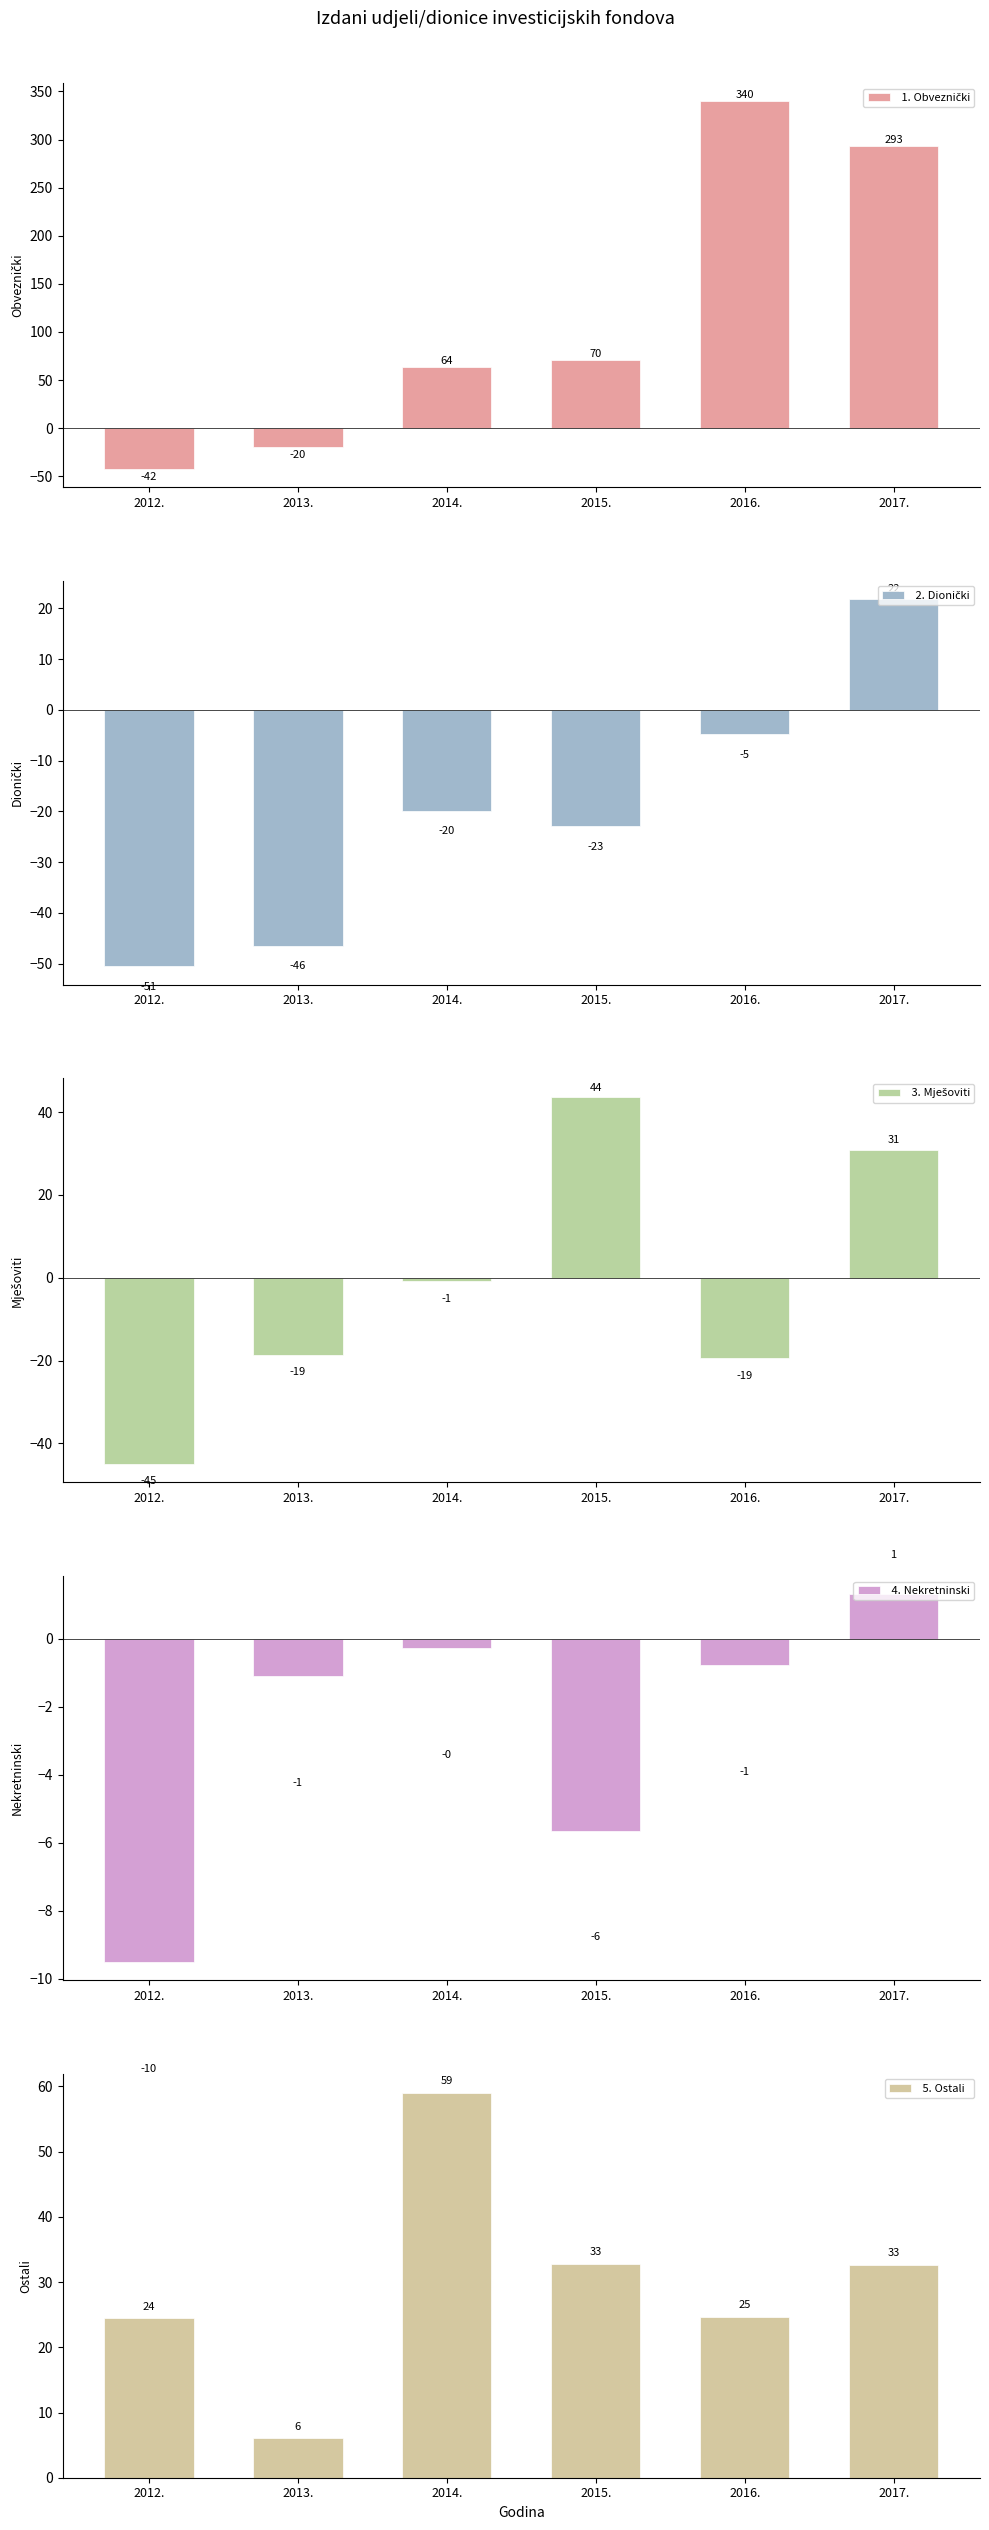

What is the difference between the second highest and second lowest values in the  4.	Nekretninski series?

5.4